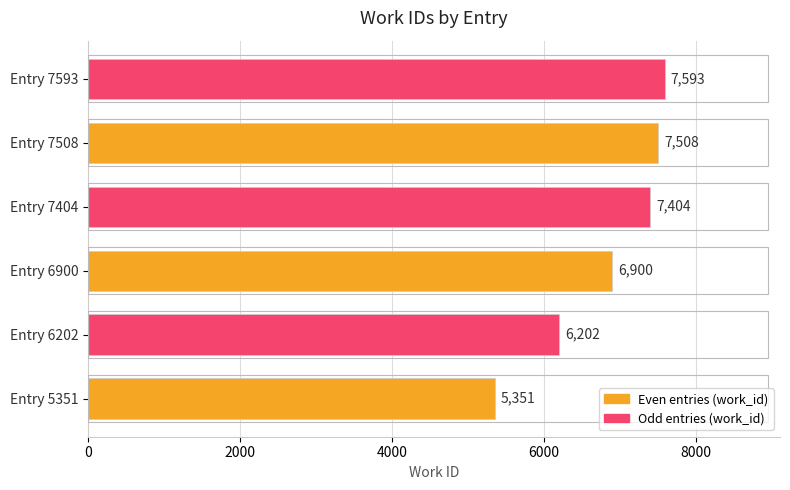

How many data points does each series have?

6